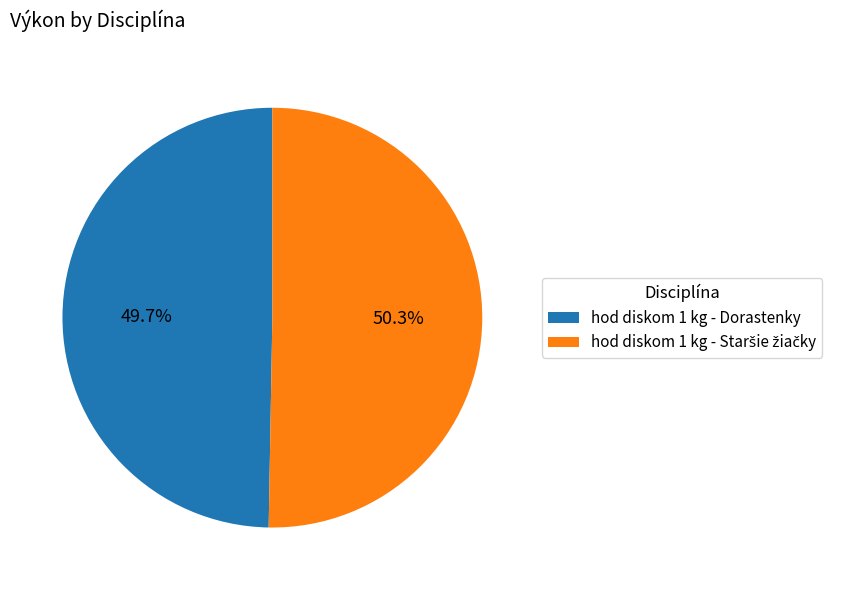

Is hod diskom 1 kg - Dorastenky the majority of the pie?

No